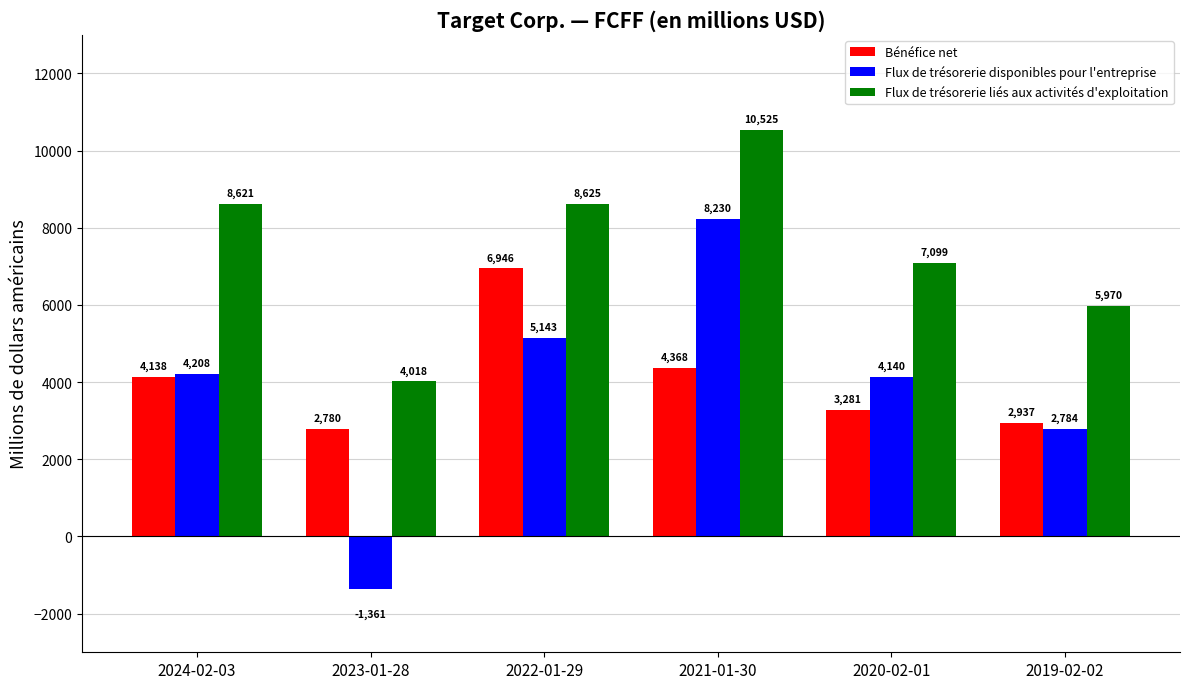

Rank the categories by Flux de trésorerie disponibles pour l'entreprise value from lowest to highest.

2023-01-28, 2019-02-02, 2020-02-01, 2024-02-03, 2022-01-29, 2021-01-30